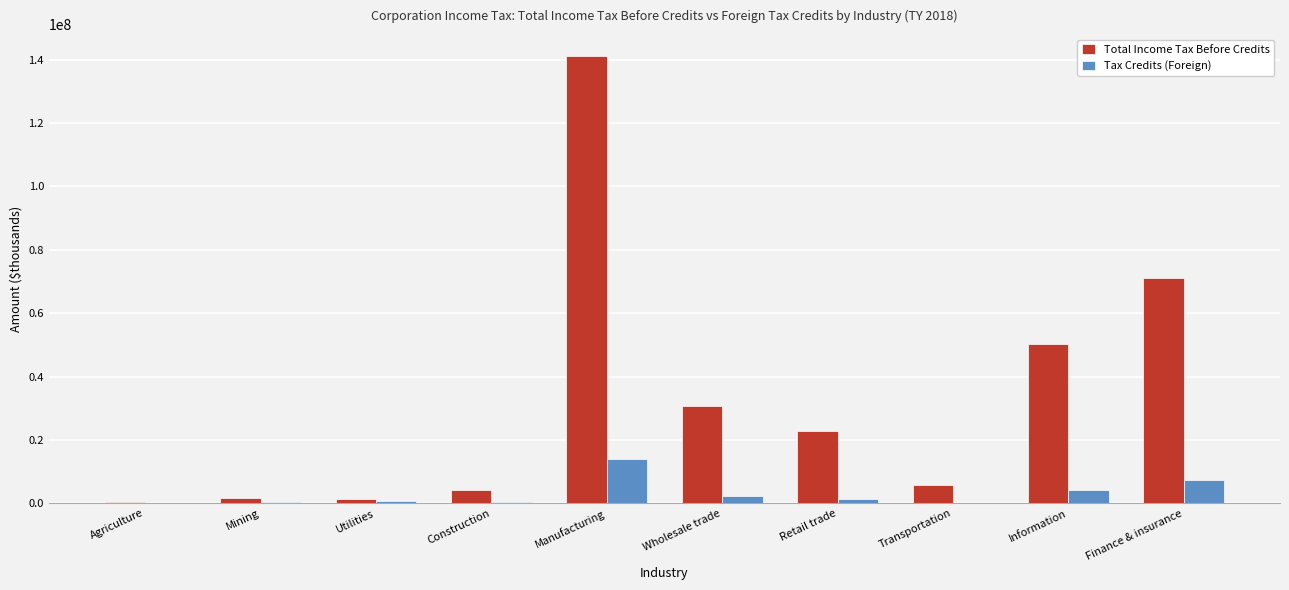

What is the maximum value shown in the chart?

140960011